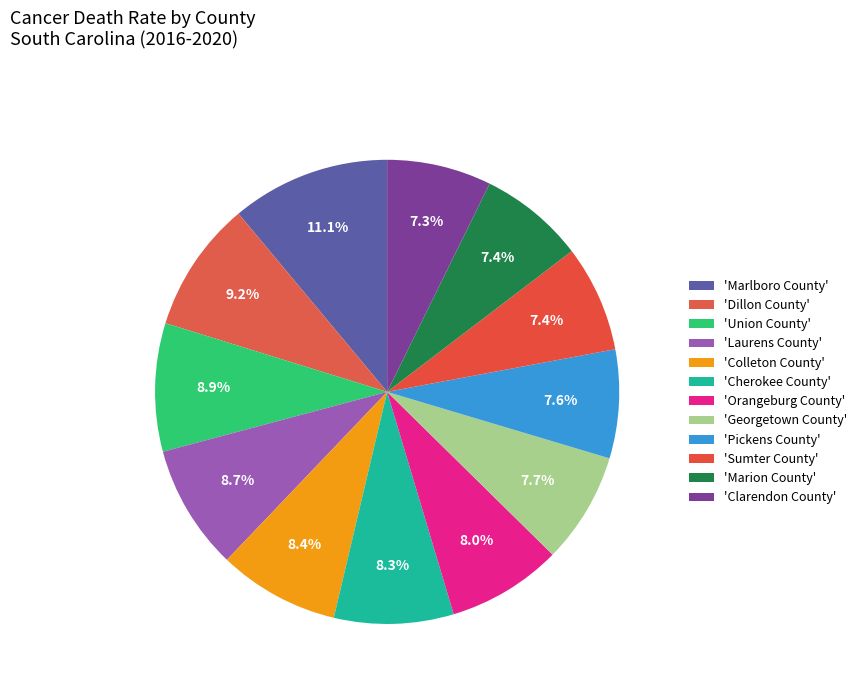

How many slices are in this pie chart?

12